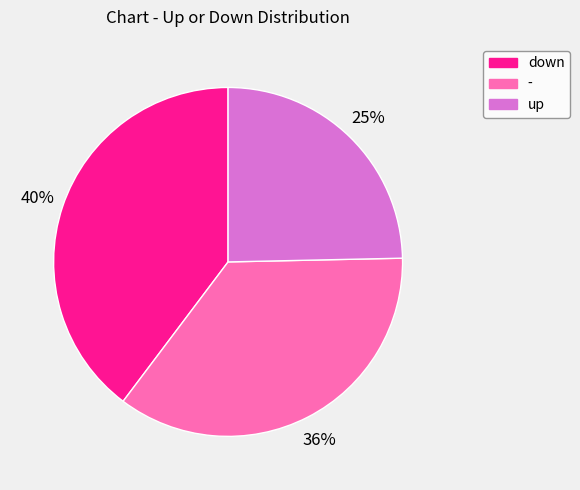

Rank the categories by value from highest to lowest.

down, -, up